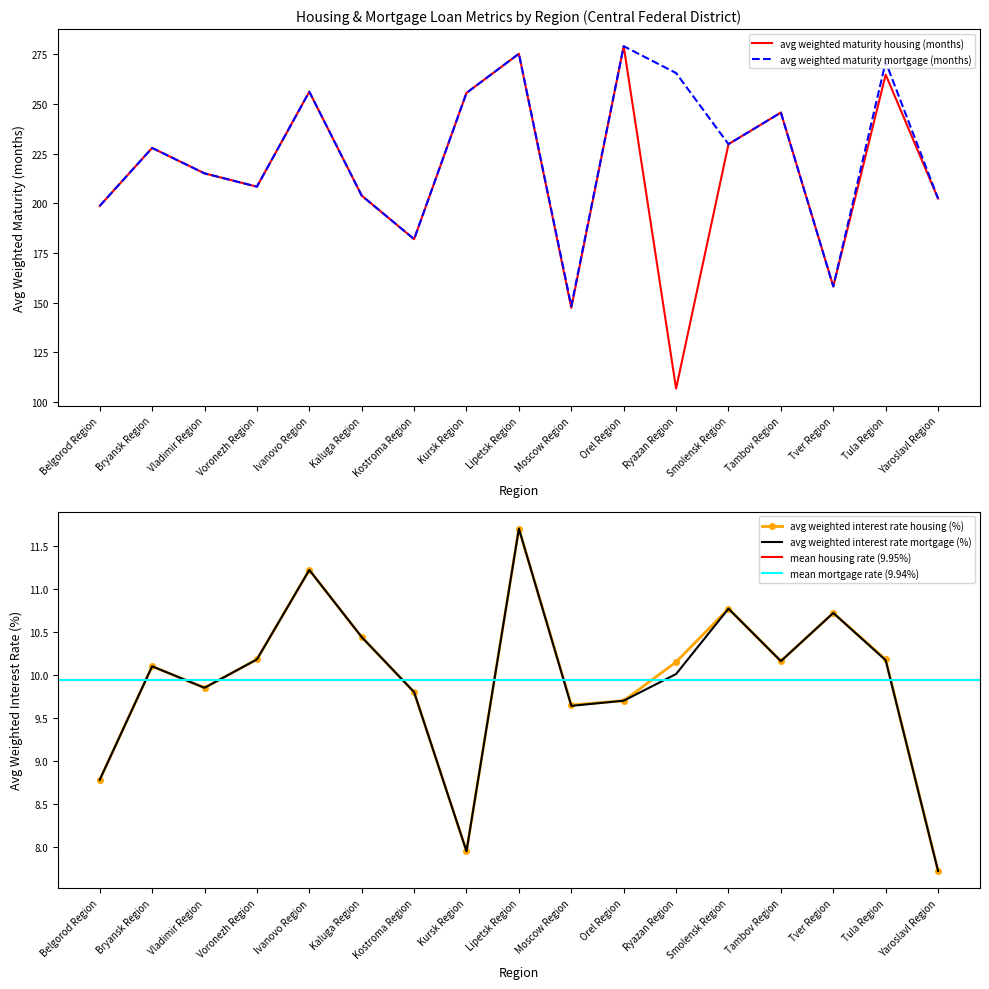

What is the label of the 8th point from the right?

Moscow Region